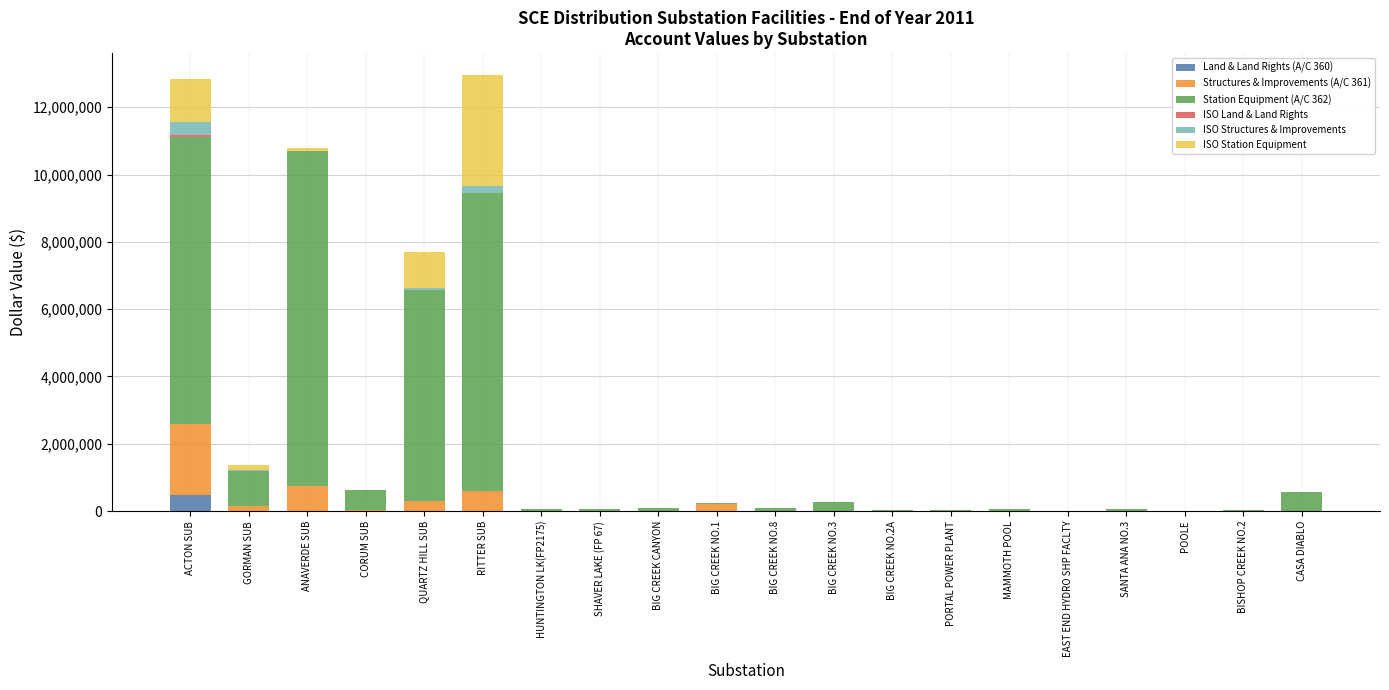

Is it true that Land & Land Rights (A/C 360) equals 0.0 at MAMMOTH POOL?

True